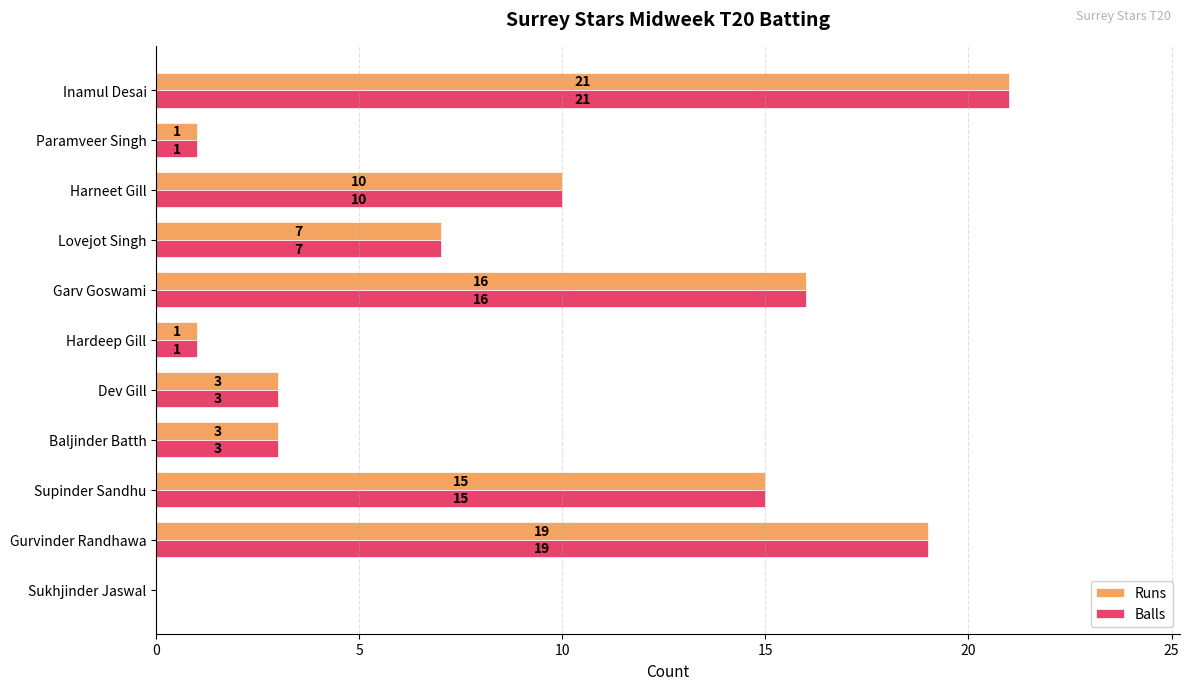

At which label is Runs closest to 10?

Harneet Gill